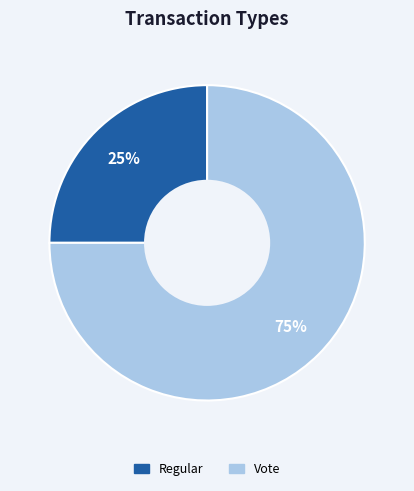

Is there a majority slice in this chart?

Yes